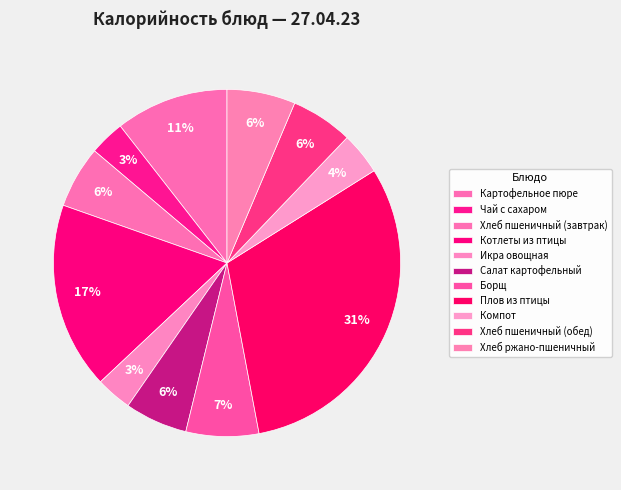

Which category has the biggest portion of the pie?

Плов из птицы